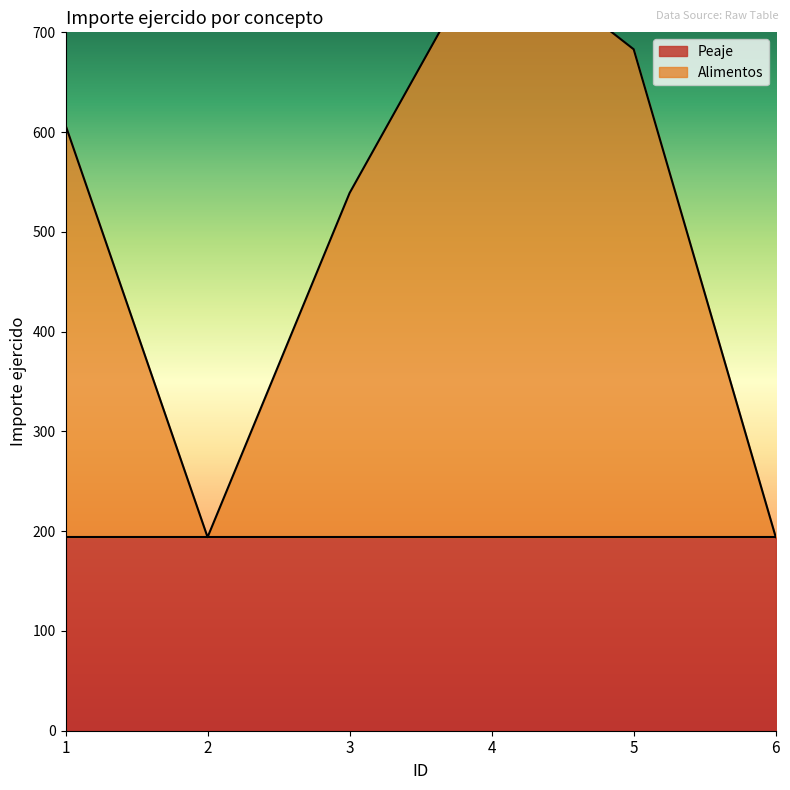

What is the change in value from 2 to 4?

+600